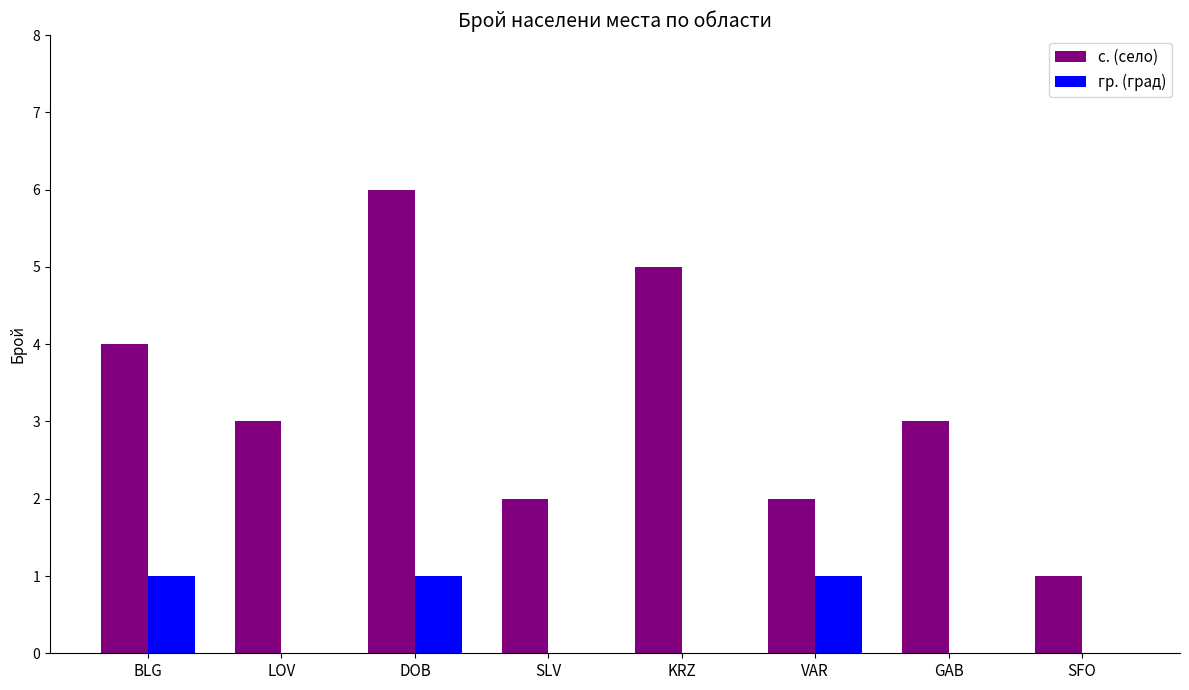

Does the chart contain stacked bars?

No